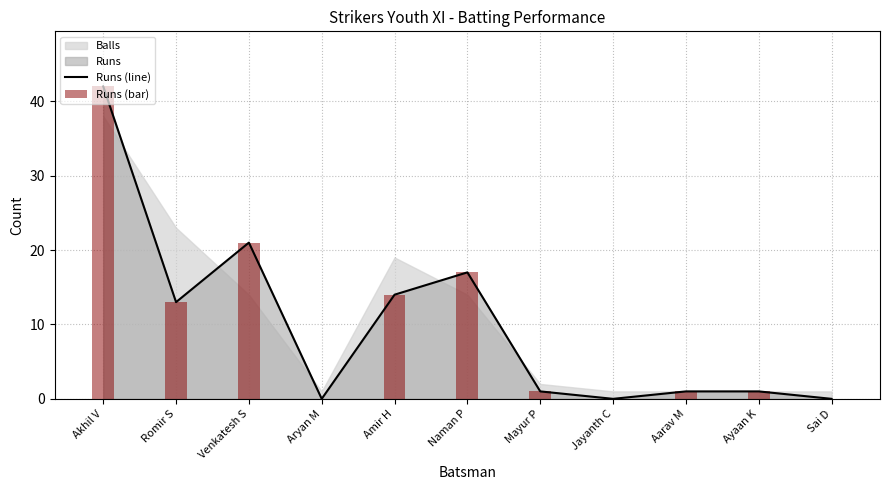

Count the number of categories in the chart.

11